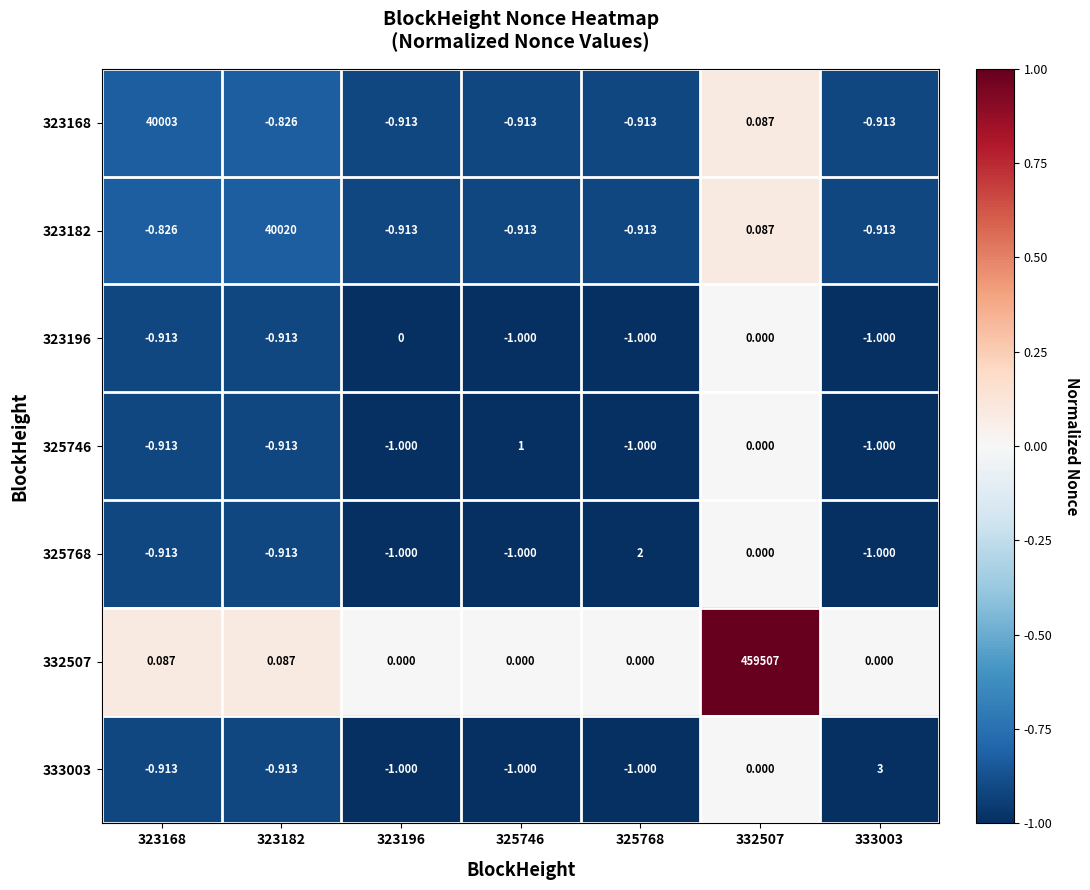

How many positive values does the 323182 series have?

2